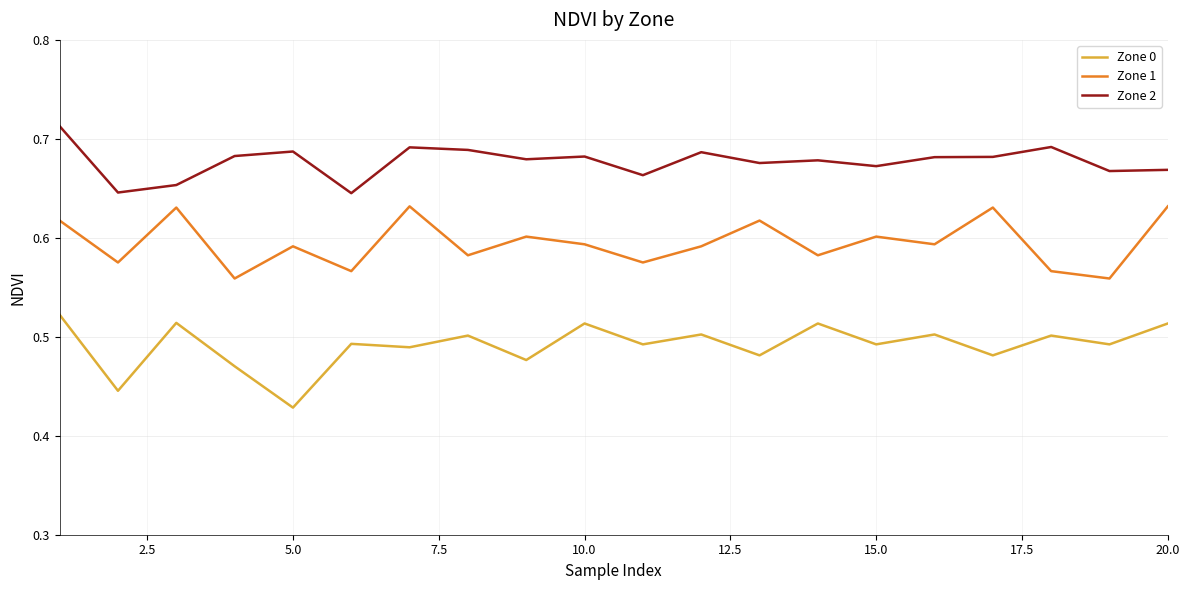

Rank the series by their average value, from highest to lowest.

Zone 2, Zone 1, Zone 0